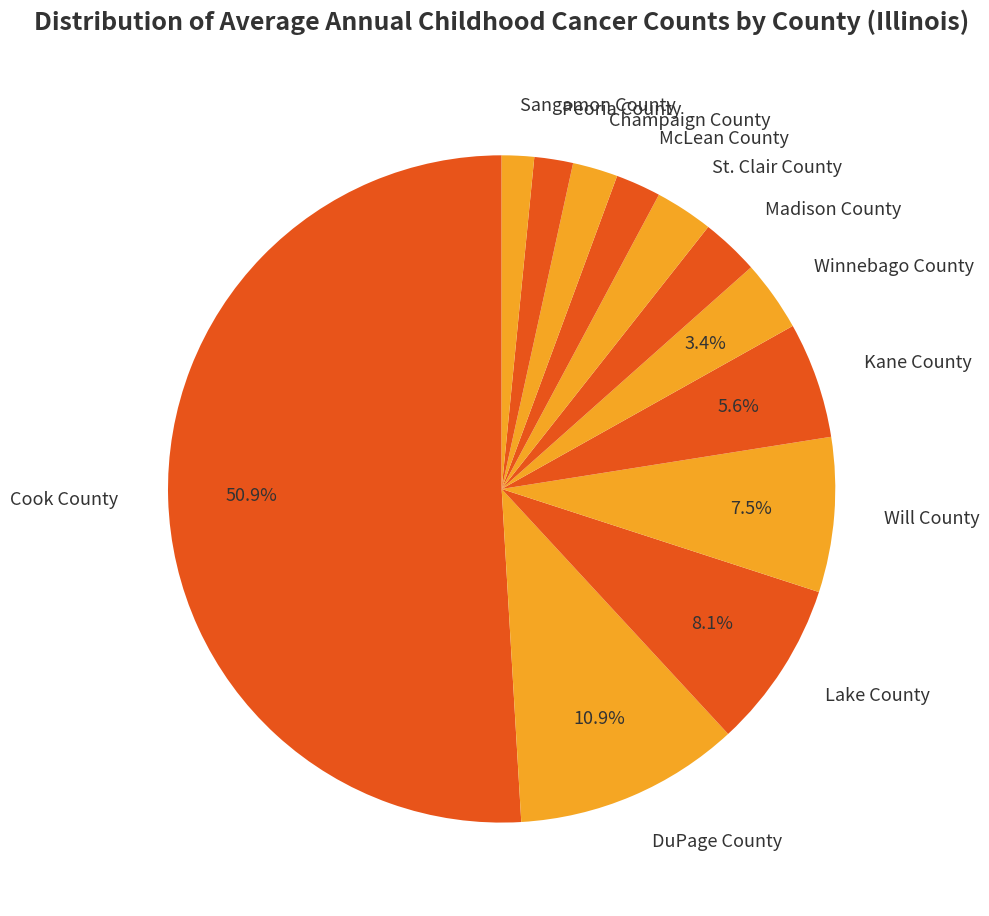

To the nearest percent, what is the combined percentage of Madison County and McLean County?

5%